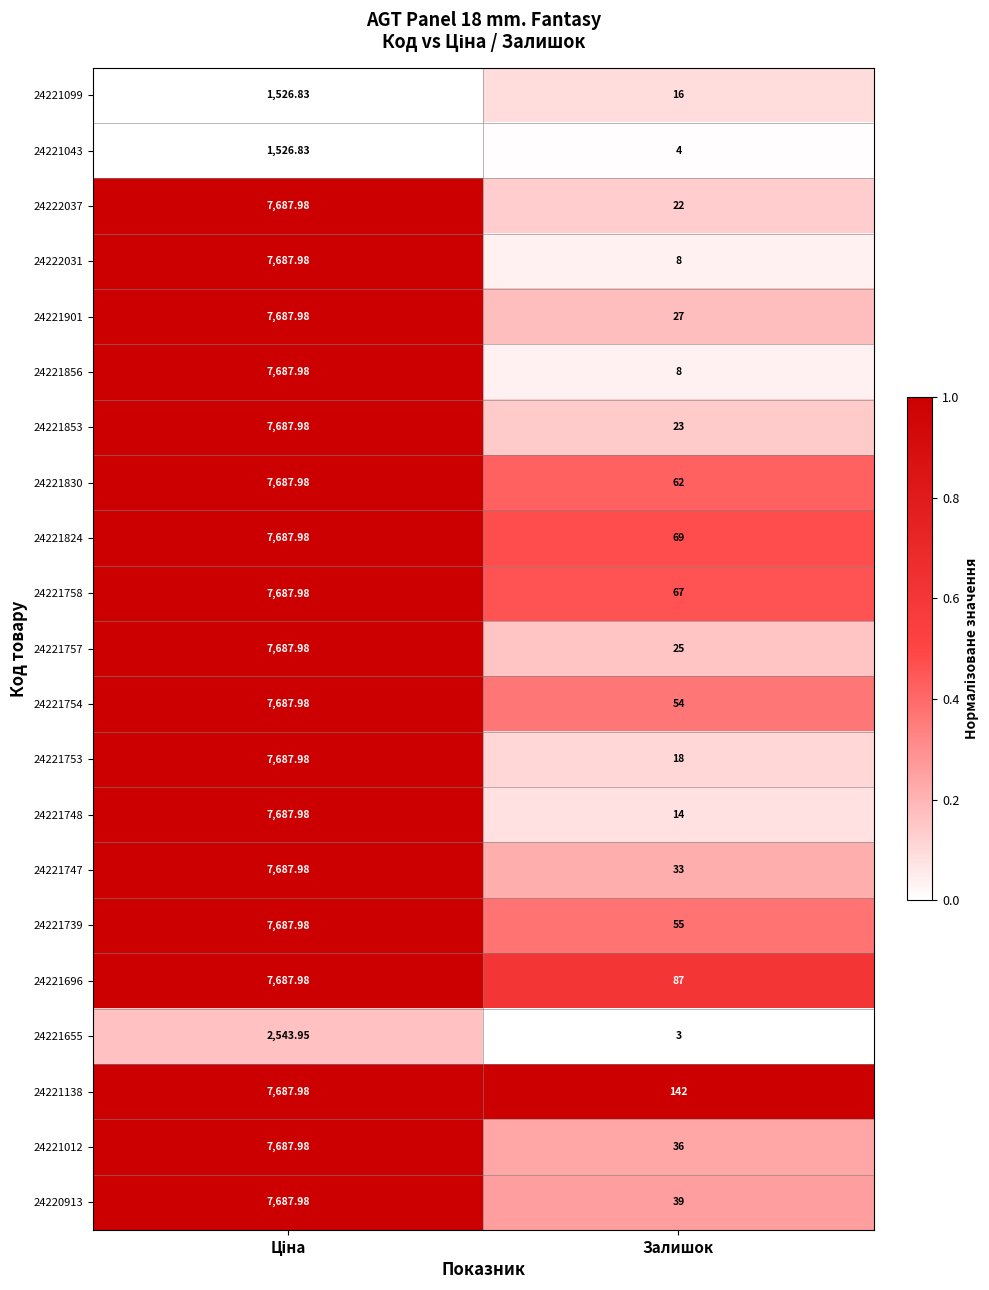

Is the value of 24221856 at Залишок greater than the value of 24221830 at Залишок?

No